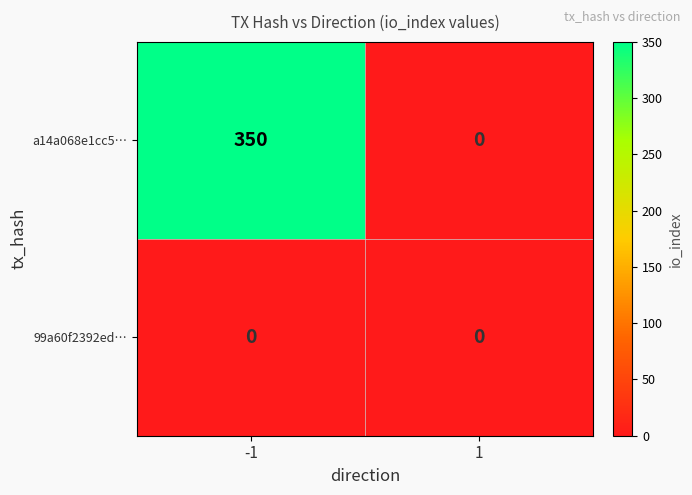

Reading right to left, transcribe all the data shown in this chart.

a14a068e1cc5…: 1=0	-1=350
99a60f2392ed…: 1=0	-1=0